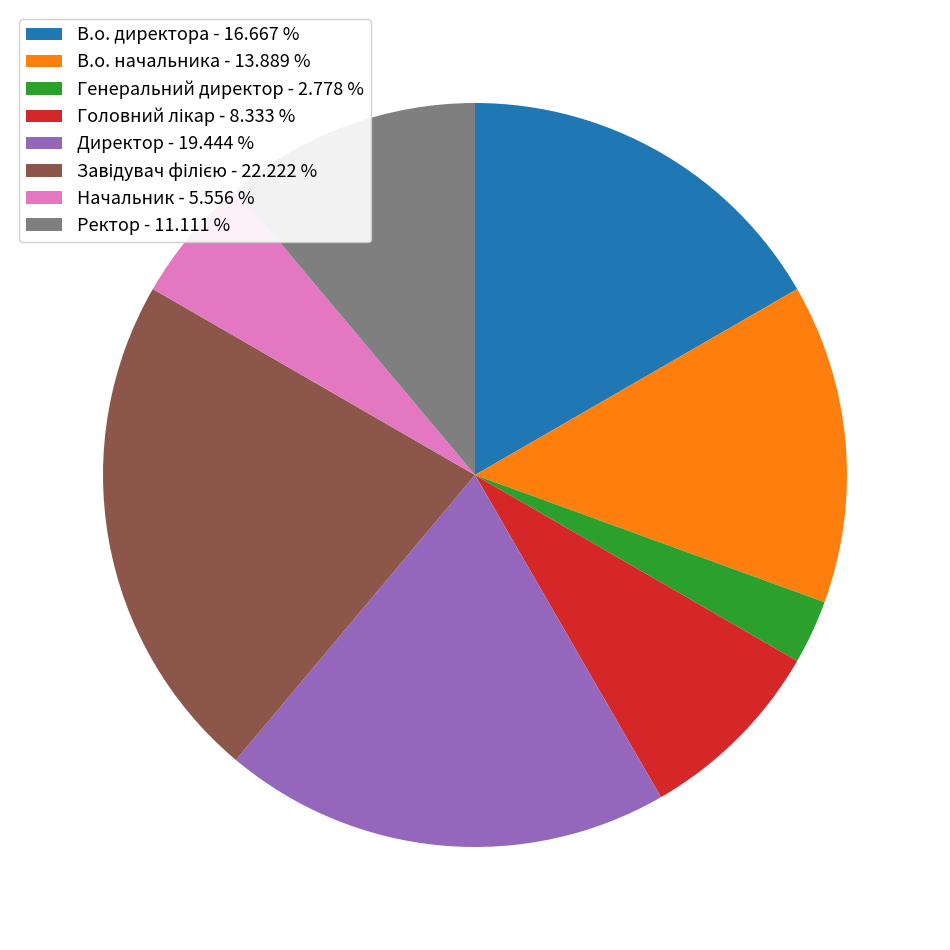

Combined, do Директор - 19.444 % and В.о. директора - 16.667 % account for over 50%?

No